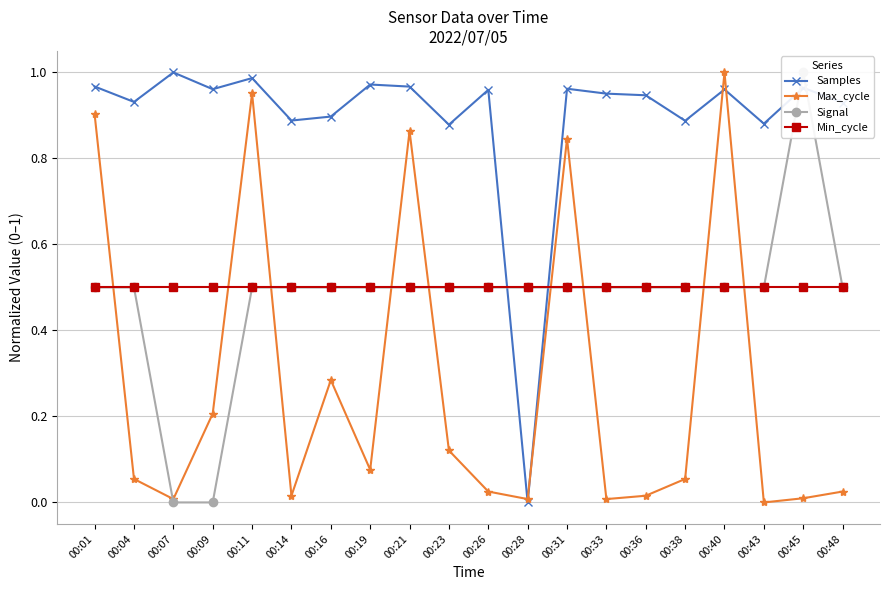

At which category is the sum across all series the highest?

00:40